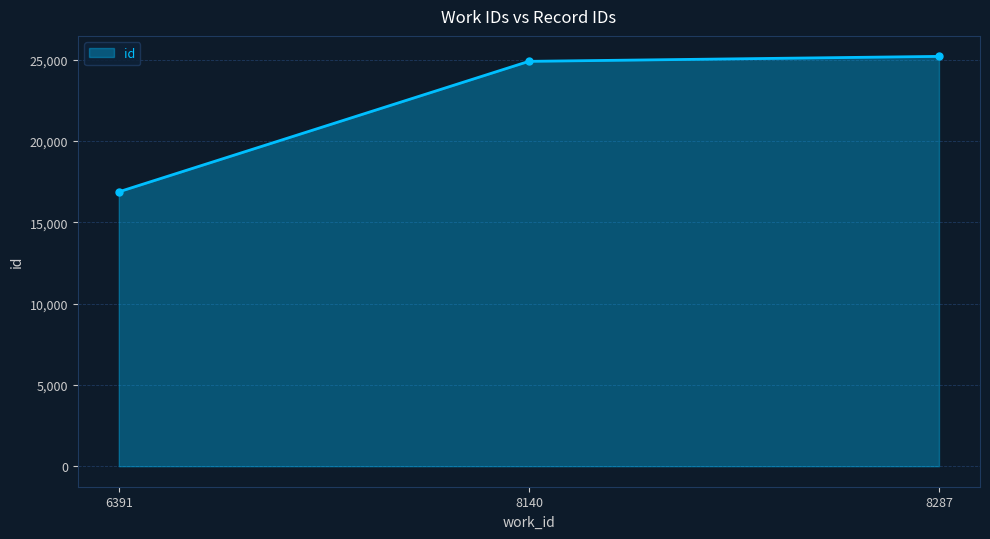

Reading left to right, extract all data points from this chart.

16875	24901	25206